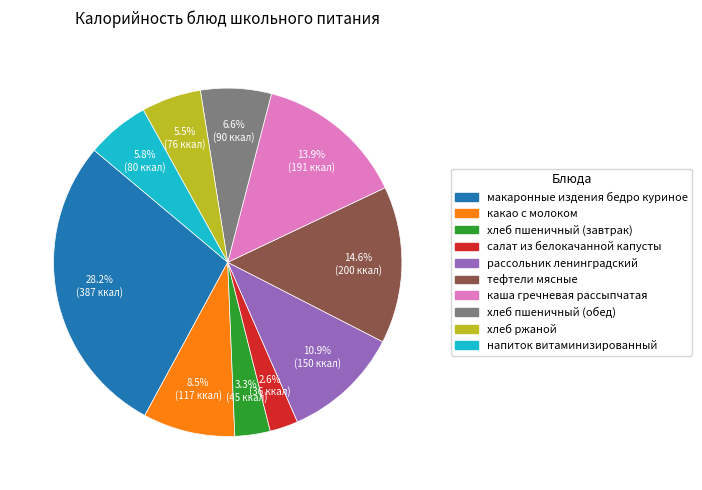

What percentage is the салат из белокачанной капусты slice, to the nearest percent?

3%